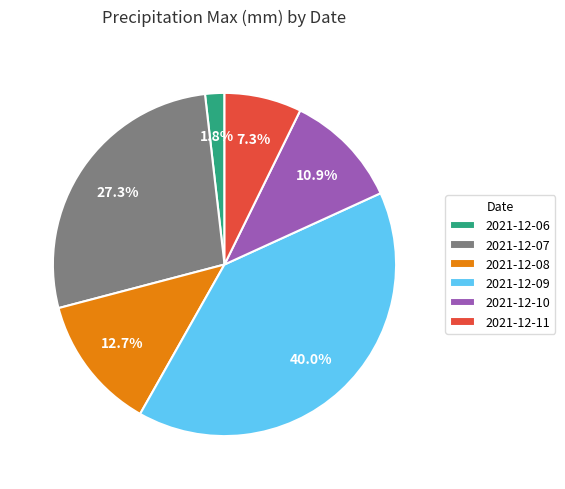

Combined, what portion of the pie is 2021-12-09 and 2021-12-07?

67.3%